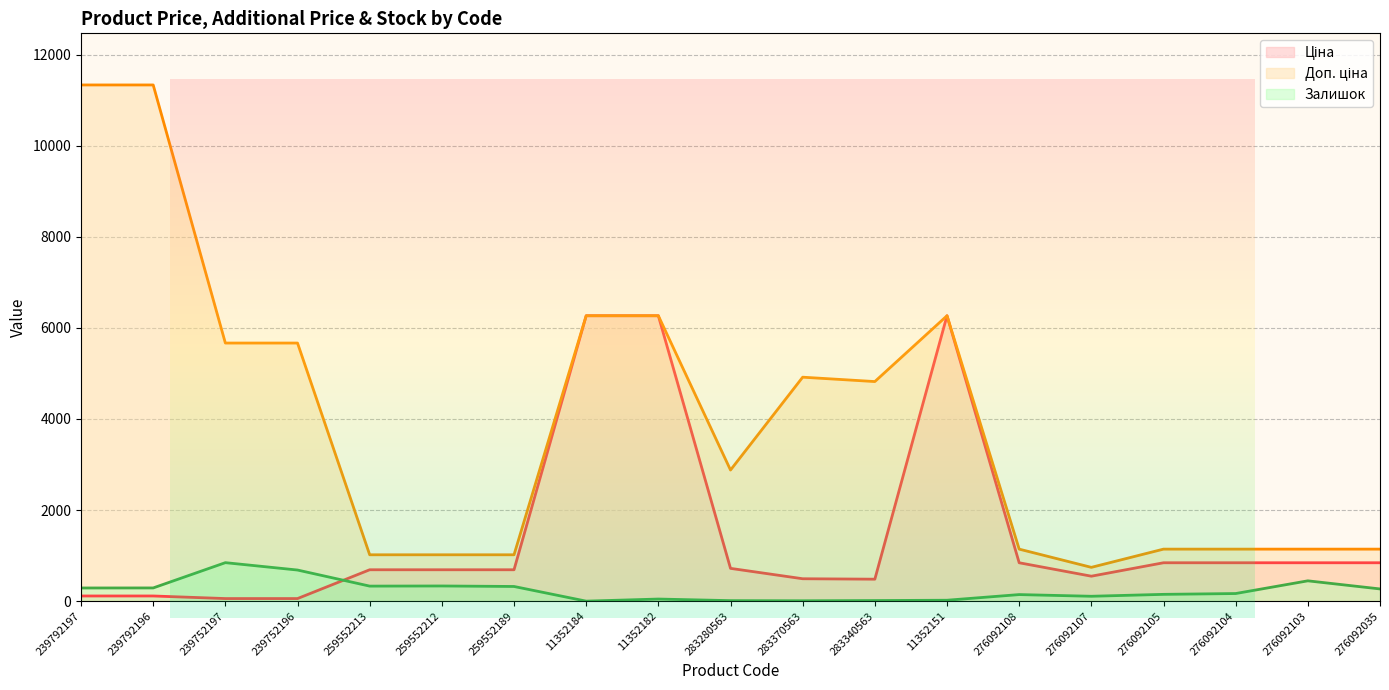

The Доп. ціна series shows 5667.0 at 239752196. True or false?

True